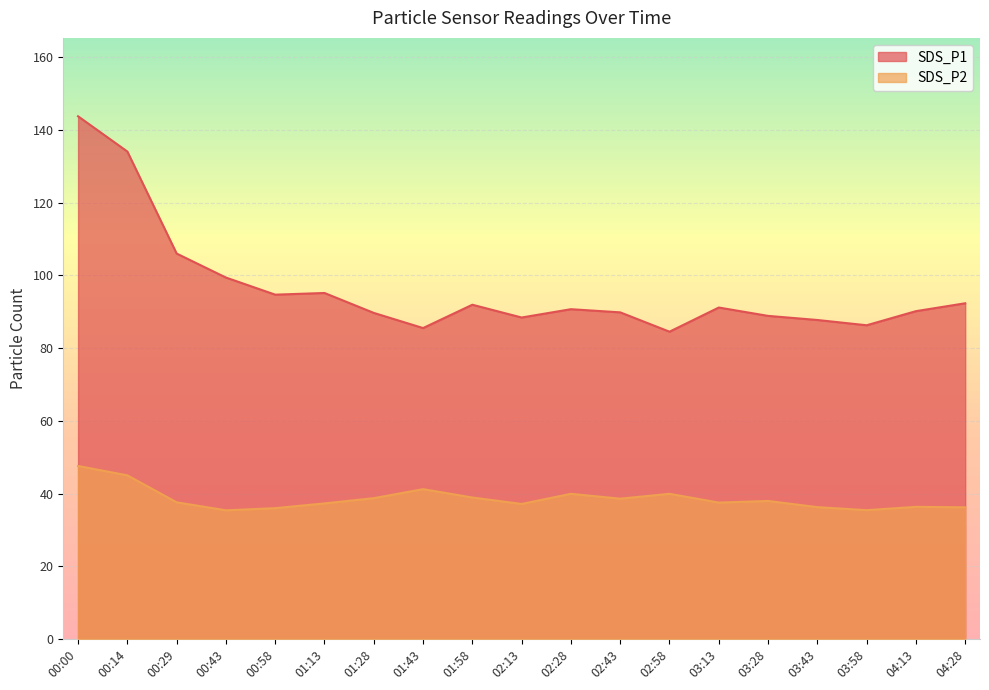

In SDS_P1, how many points are higher than both neighbors (excluding endpoints)?

4